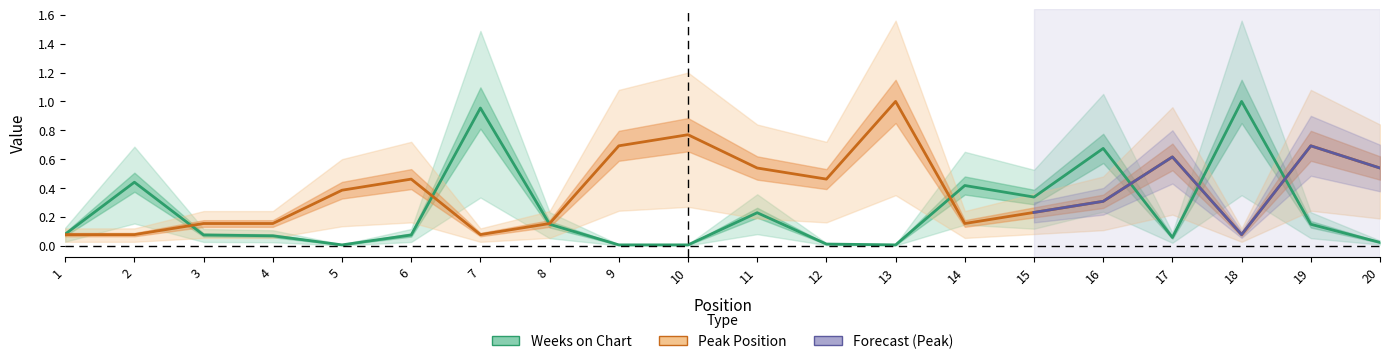

What is the value of the Peak Position point at the 16th from the left?

0.3